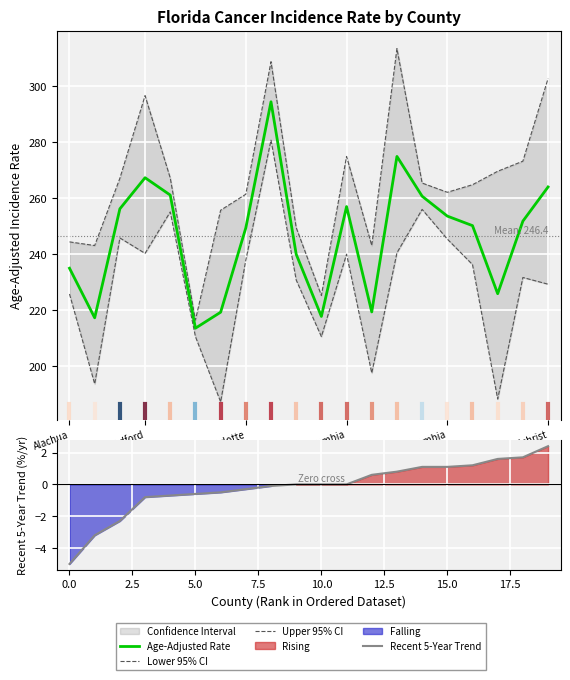

Rank the categories by Lower 95% CI value from lowest to highest.

6, 17, Bradford, 12, Gilchrist, 10, Alachua, 19, 9, 18, 16, 7, 11, Columbia, 13, 15, Charlotte, Escambia, 14, 8